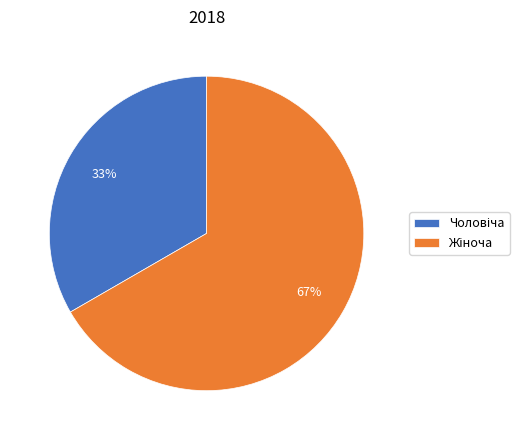

To the nearest percent, what is the average slice percentage?

50%